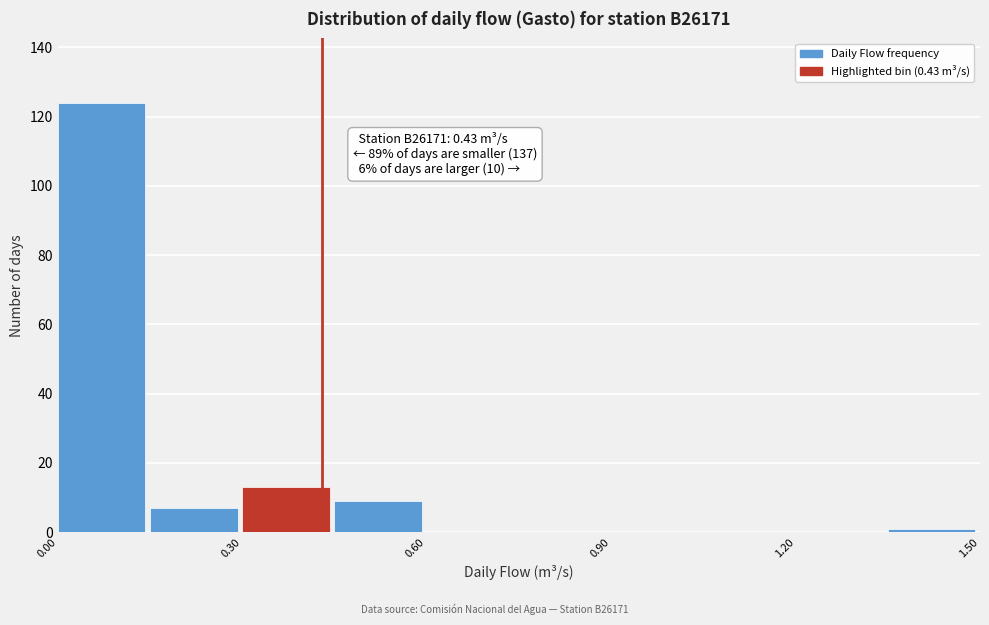

Read against the x-axis, roughly where is the centre of the tallest bar?

0.05